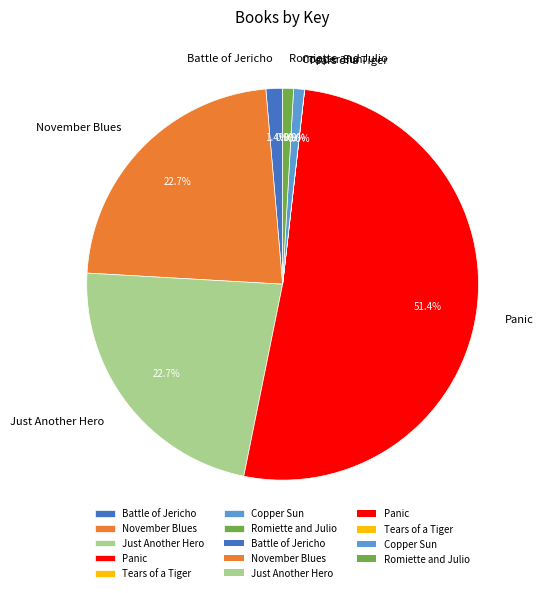

Which category accounts for the majority?

Panic